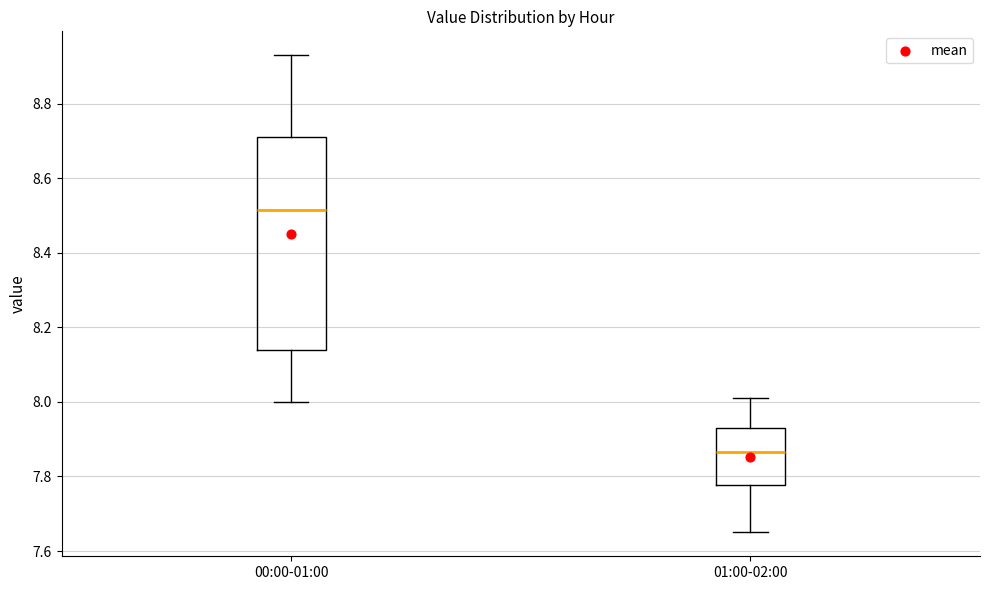

Which box's median line is the highest?

00:00-01:00